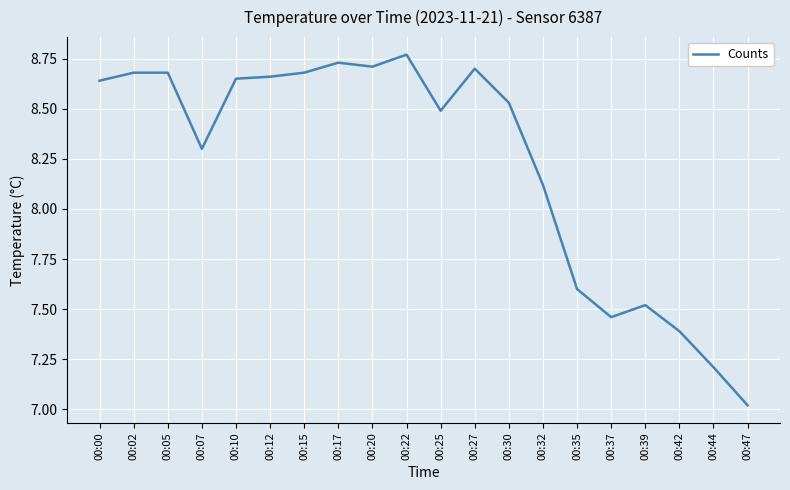

What is the average value?

8.2